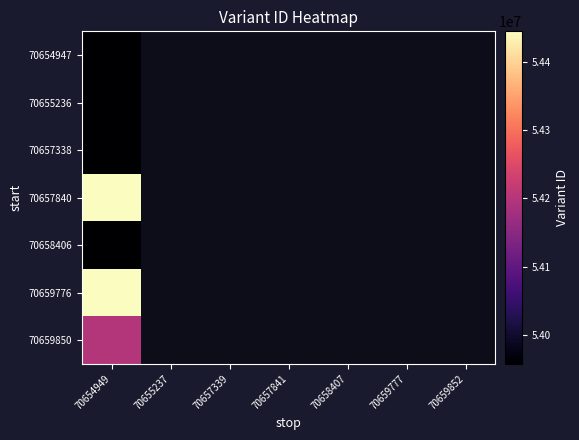

Is the value of 70658406 at 70658407 greater than the value of 70655236 at 70657841?

No